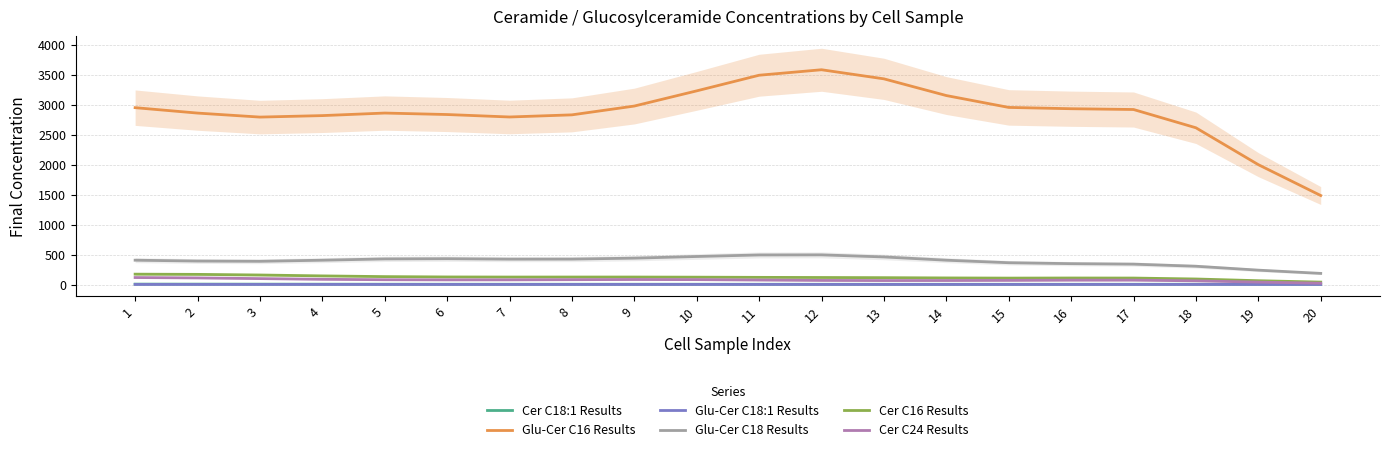

Which label corresponds to the largest value in the chart?

12